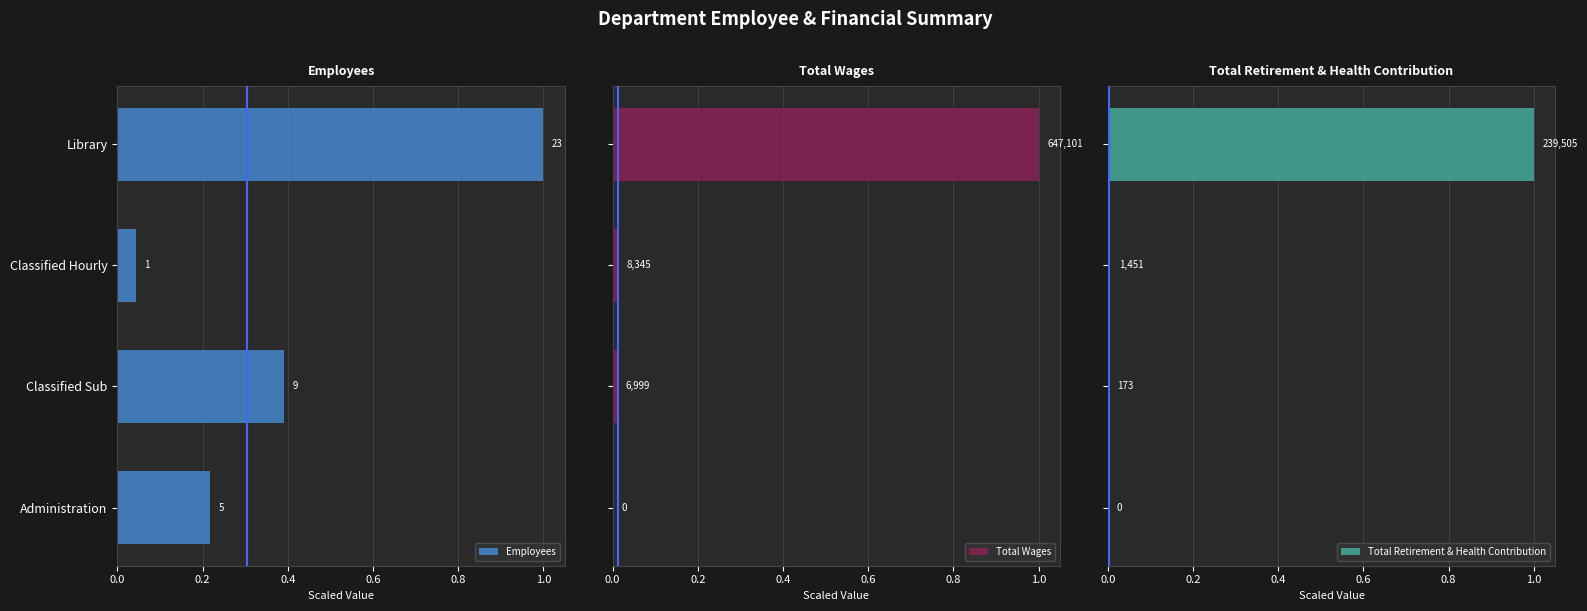

Reading right to left, transcribe all the data shown in this chart.

Employees: 0.2	0.4	0.0	1.0
Total Wages: 0.0	0.0	0.0	1.0
Total Retirement & Health Contribution: 0.0	0.0	0.0	1.0